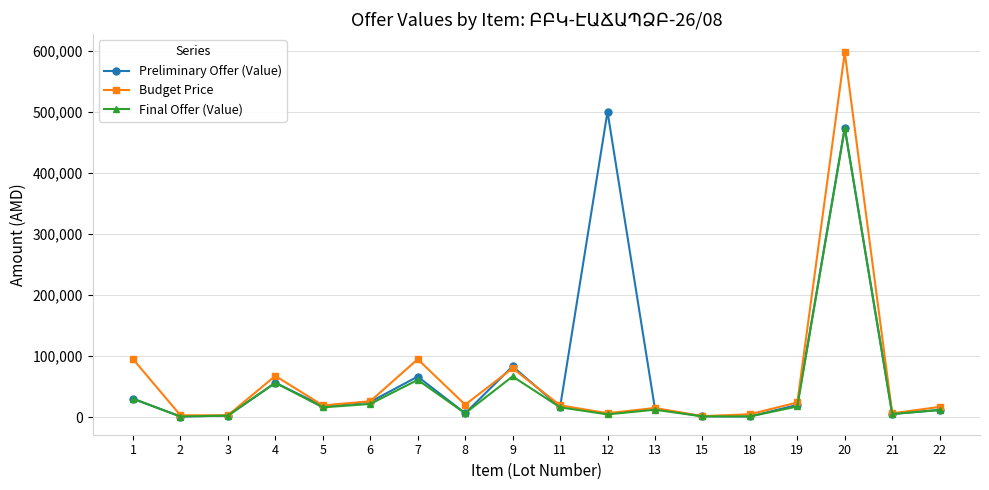

Which series has the widest spread of values?

Budget Price